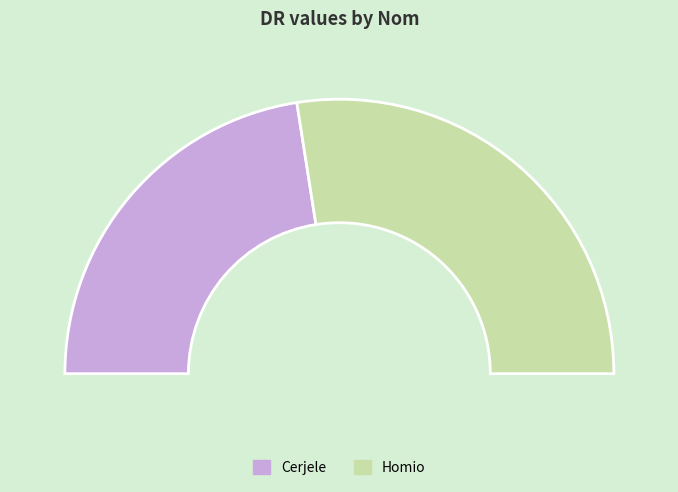

To the nearest percent, what percentage of the pie is Cerjele?

45%